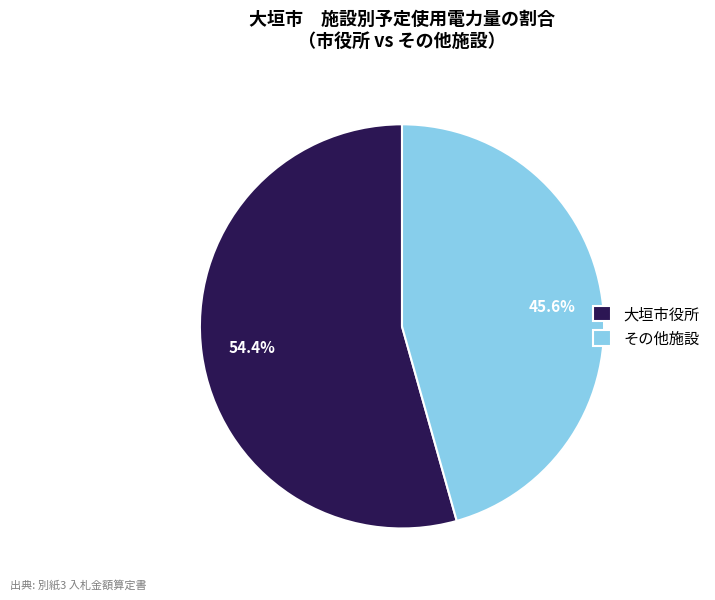

Combined, what portion of the pie is その他施設 and 大垣市役所?

100.0%